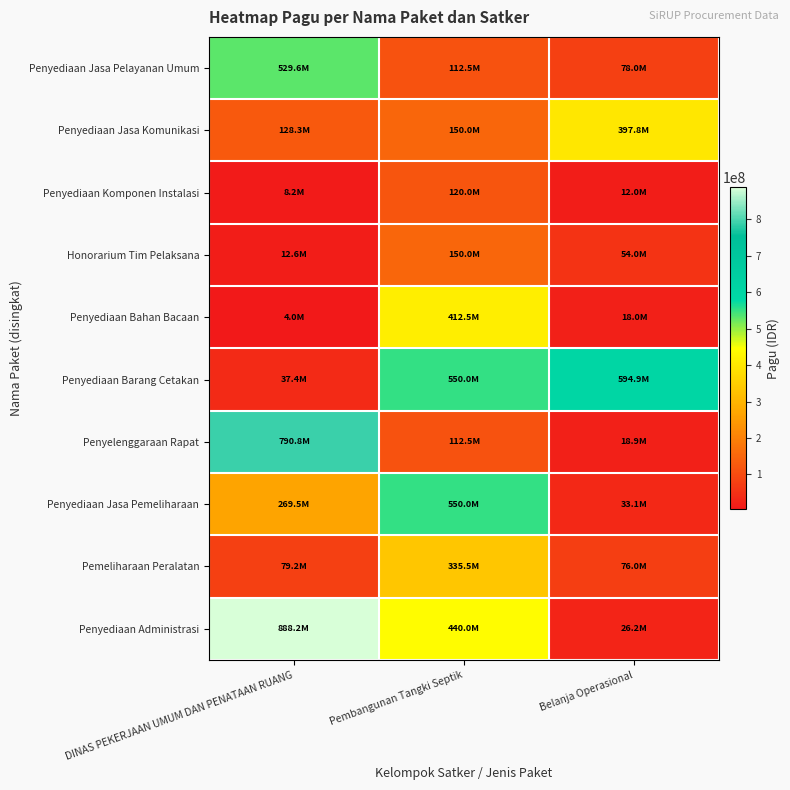

Reading left to right, what are all the values shown in this chart?

Penyediaan Jasa Pelayanan Umum: DINAS PEKERJAAN UMUM DAN PENATAAN RUANG=529578100	Pembangunan Tangki Septik=112500000	Belanja Operasional=78000000
Penyediaan Jasa Komunikasi: DINAS PEKERJAAN UMUM DAN PENATAAN RUANG=128300000	Pembangunan Tangki Septik=150000000	Belanja Operasional=397777000
Penyediaan Komponen Instalasi: DINAS PEKERJAAN UMUM DAN PENATAAN RUANG=8214400	Pembangunan Tangki Septik=120000000	Belanja Operasional=12000000
Honorarium Tim Pelaksana: DINAS PEKERJAAN UMUM DAN PENATAAN RUANG=12645000	Pembangunan Tangki Septik=150000000	Belanja Operasional=54000000
Penyediaan Bahan Bacaan: DINAS PEKERJAAN UMUM DAN PENATAAN RUANG=3960000	Pembangunan Tangki Septik=412500000	Belanja Operasional=18000000
Penyediaan Barang Cetakan: DINAS PEKERJAAN UMUM DAN PENATAAN RUANG=37360000	Pembangunan Tangki Septik=550000000	Belanja Operasional=594900000
Penyelenggaraan Rapat: DINAS PEKERJAAN UMUM DAN PENATAAN RUANG=790763000	Pembangunan Tangki Septik=112500000	Belanja Operasional=18945000
Penyediaan Jasa Pemeliharaan: DINAS PEKERJAAN UMUM DAN PENATAAN RUANG=269495000	Pembangunan Tangki Septik=550000000	Belanja Operasional=33100000
Pemeliharaan Peralatan: DINAS PEKERJAAN UMUM DAN PENATAAN RUANG=79185000	Pembangunan Tangki Septik=335500000	Belanja Operasional=75960000
Penyediaan Administrasi: DINAS PEKERJAAN UMUM DAN PENATAAN RUANG=888158200	Pembangunan Tangki Septik=440000000	Belanja Operasional=26250000